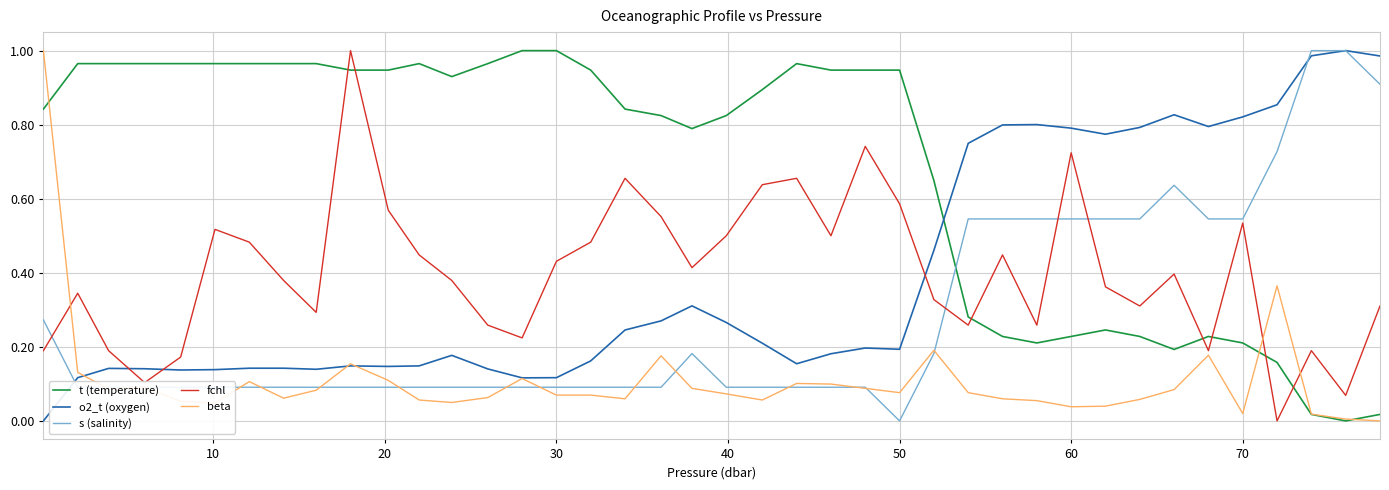

How many times do o2_t (oxygen) and fchl cross each other?

3